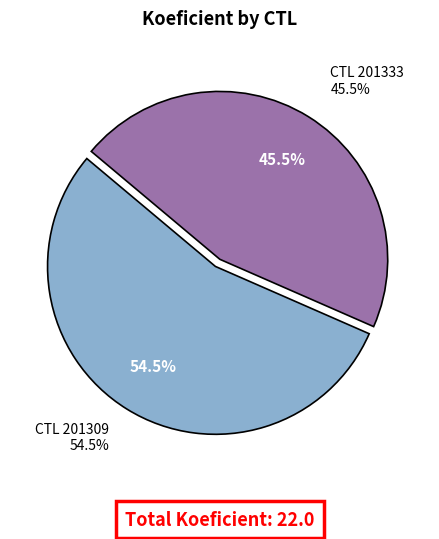

Which has a higher value, 201309 or 201333?

201309